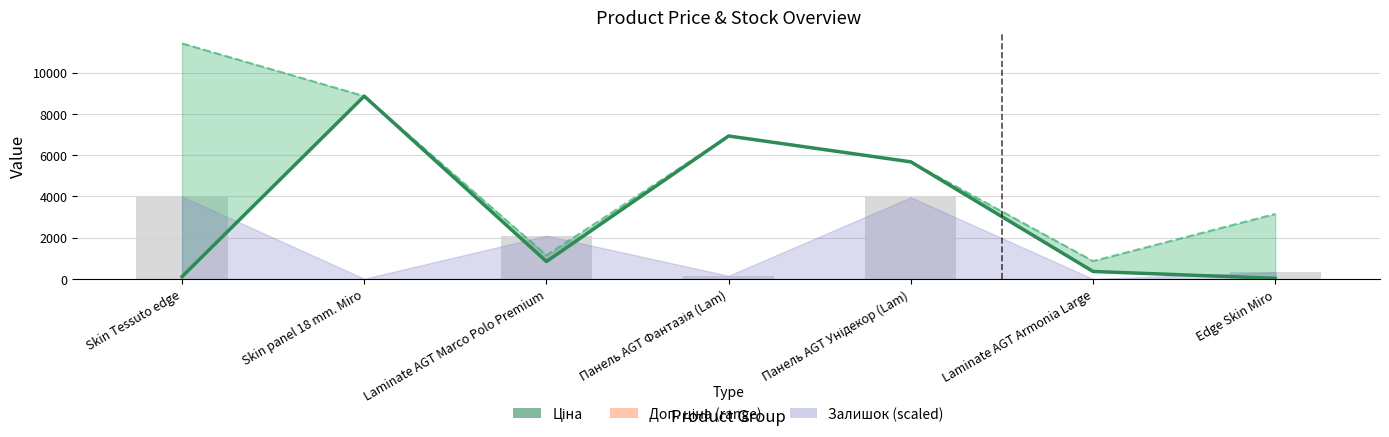

Reading right to left, what are all the values shown in this chart?

Ціна: Edge Skin Miro=31.5	Laminate AGT Armonia Large=365.2	Панель AGT Унідекор (Lam)=5673.8	Панель AGT Фантазія (Lam)=6925.7	Laminate AGT Marco Polo Premium=848.4	Skin panel 18 mm. Miro=8856.7	Skin Tessuto edge=114.1
Залишок (scaled): Edge Skin Miro=333.4	Laminate AGT Armonia Large=1.1	Панель AGT Унідекор (Lam)=3956.6	Панель AGT Фантазія (Lam)=155.5	Laminate AGT Marco Polo Premium=2096.3	Skin panel 18 mm. Miro=12.3	Skin Tessuto edge=3993.5